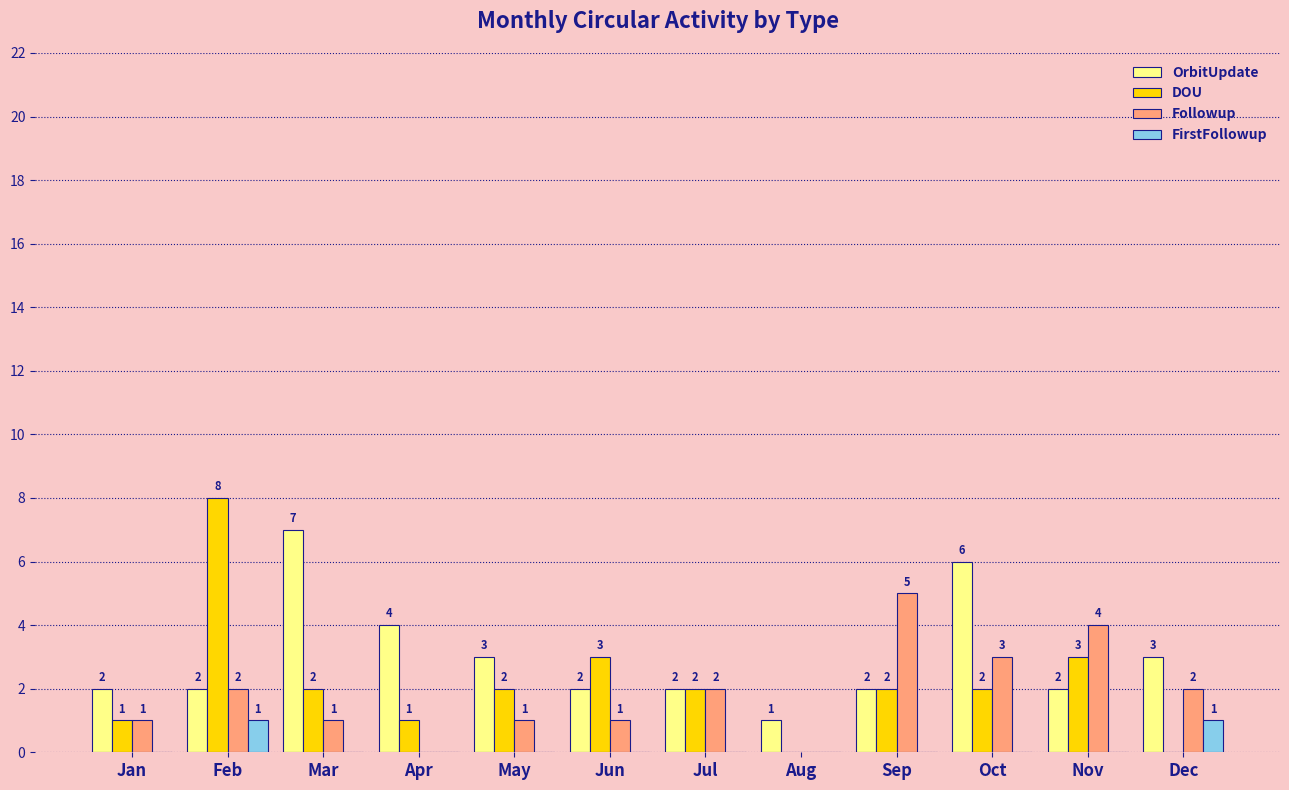

How many Followup values are between 1 and 3?

8